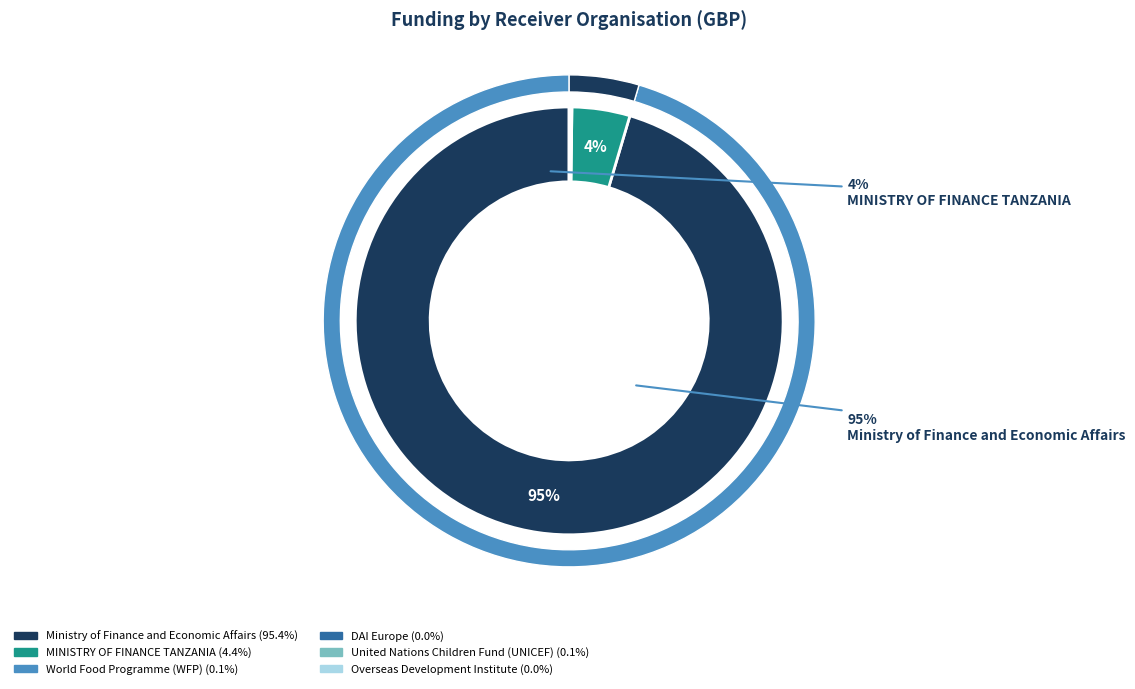

Does Ministry of Finance and Economic Affairs account for over 50% of the chart?

Yes